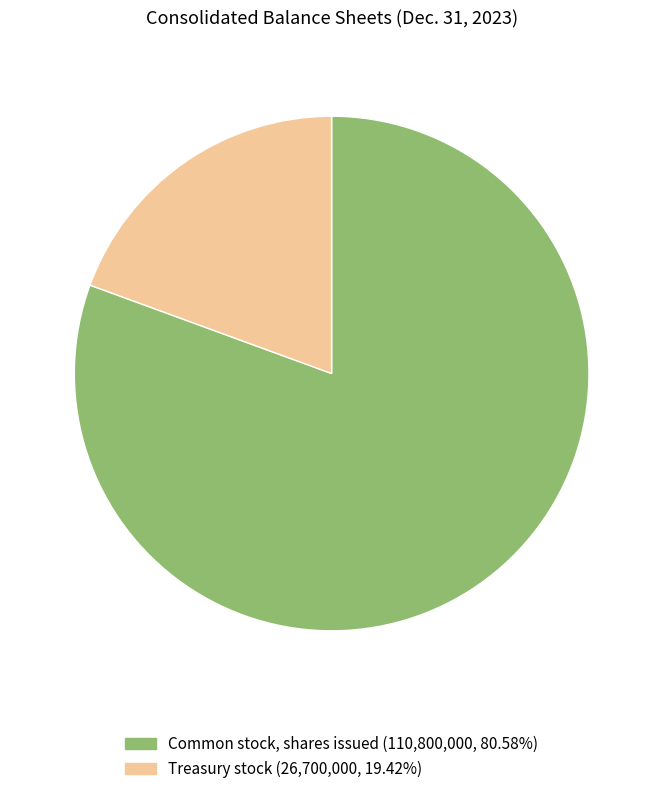

Does Treasury stock account for over 50% of the chart?

No